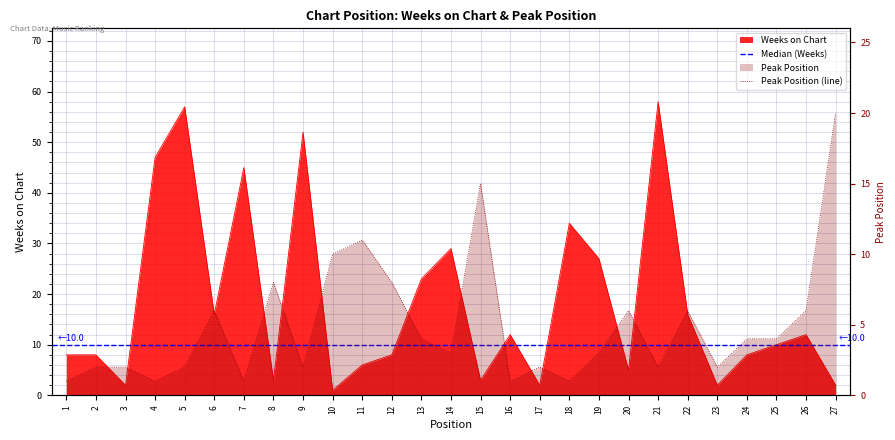

What is the difference between the Peak Position values at 22 and 10?

4